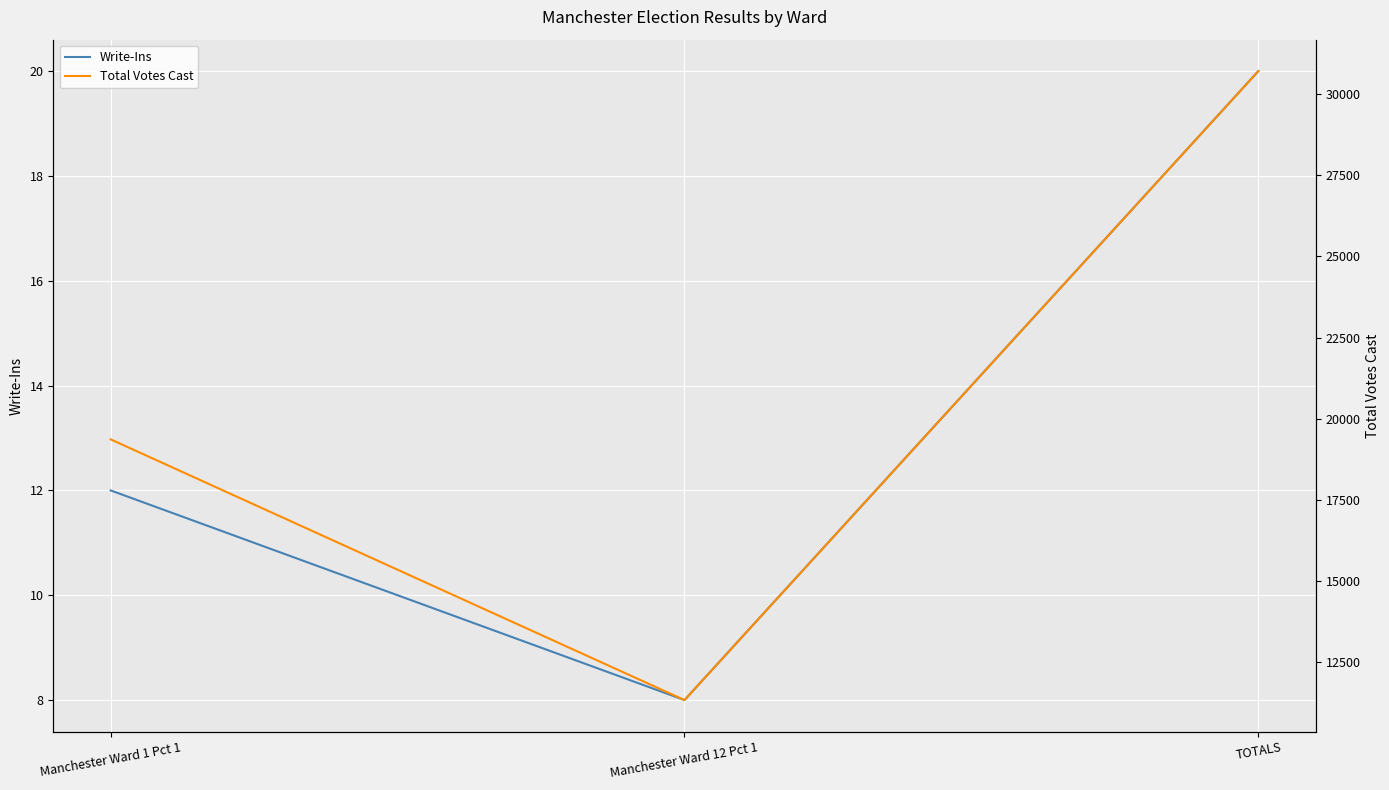

What is the label of the 1st point from the right?

TOTALS